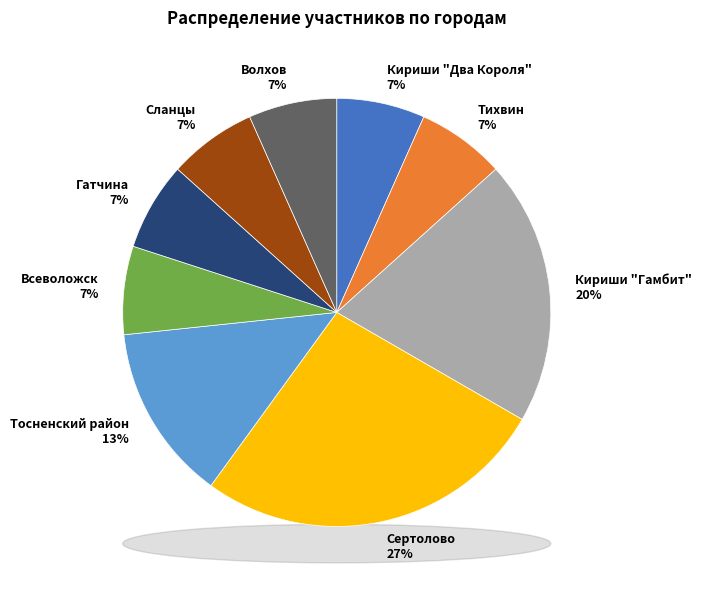

What portion of the pie excludes Кириши "Два Короля"?

93.3%